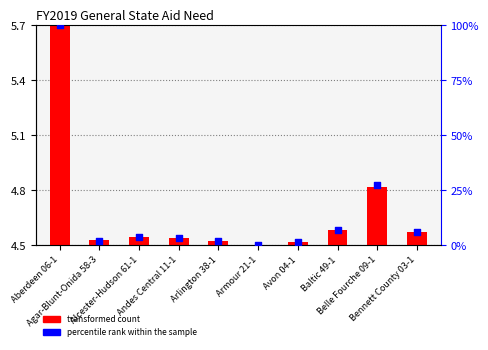

Which series has the widest spread of Y values?

percentile rank within the sample